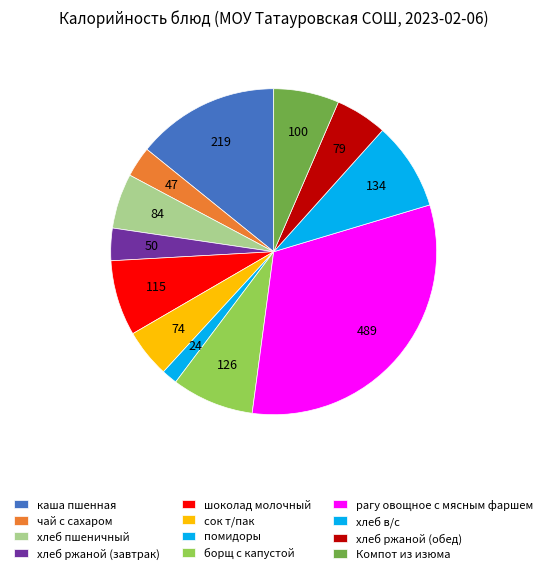

How many segments does this pie chart have?

12